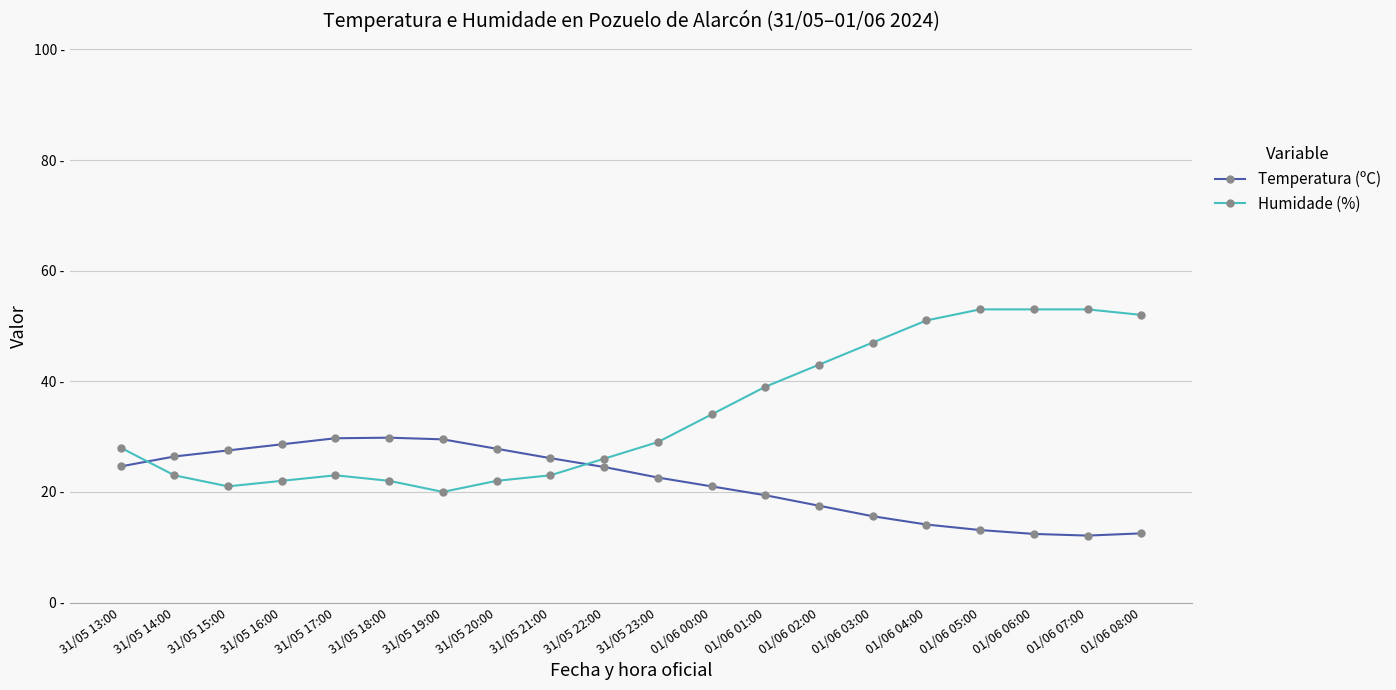

Is it true that Humidade (%) equals 53.0 at 01/06 07:00?

True